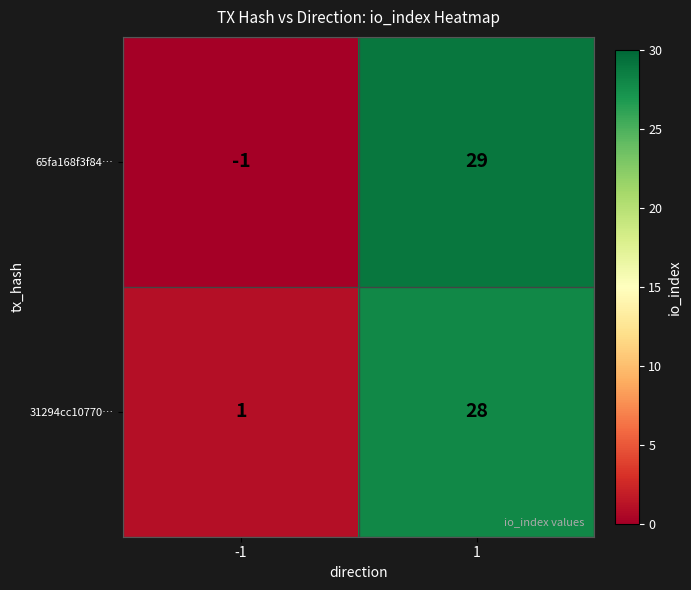

What is the approximate value of 31294cc10770… at 1, to the nearest 5?

30